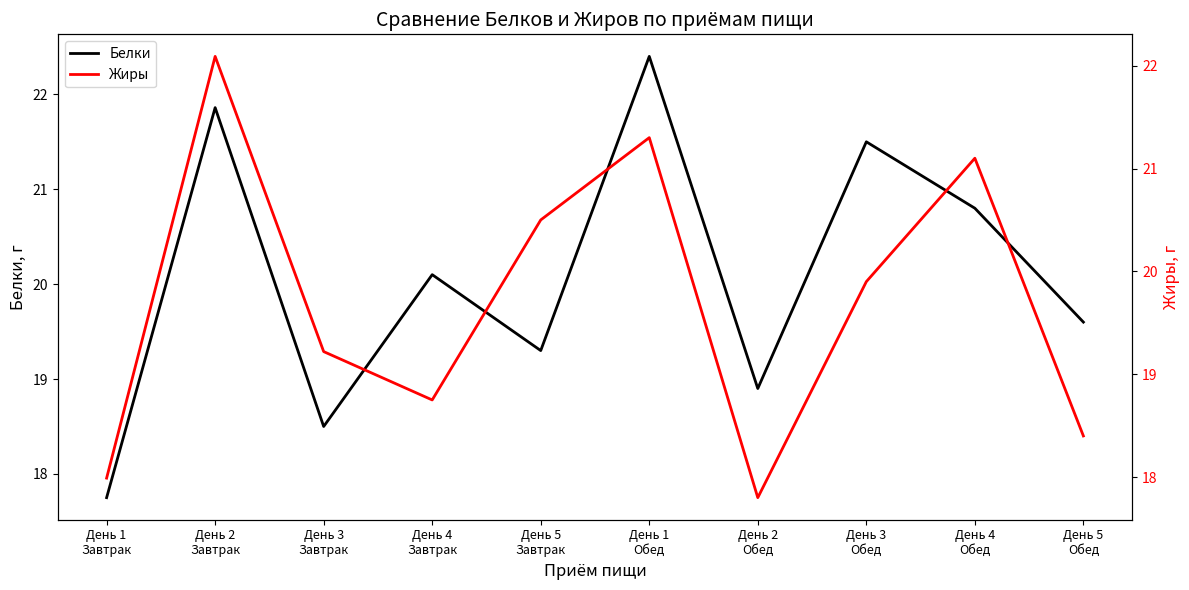

What is the label of the 4th point from the right?

День 2
Обед